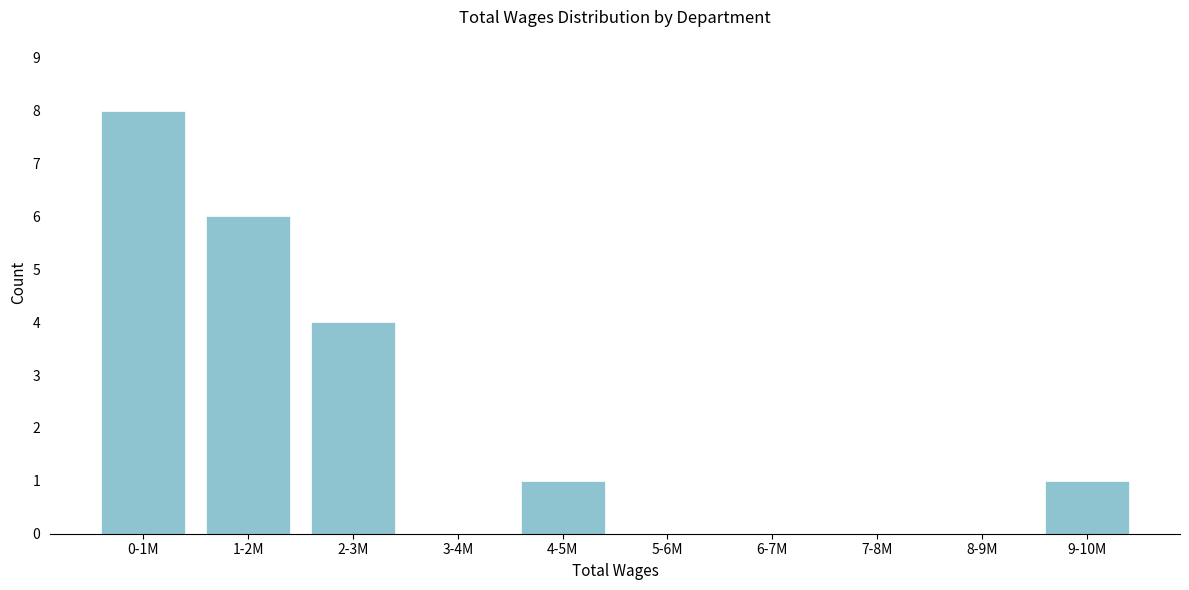

Reading right to left, list all the values displayed in this chart.

9-10M=1	8-9M=0	7-8M=0	6-7M=0	5-6M=0	4-5M=1	3-4M=0	2-3M=4	1-2M=6	0-1M=8